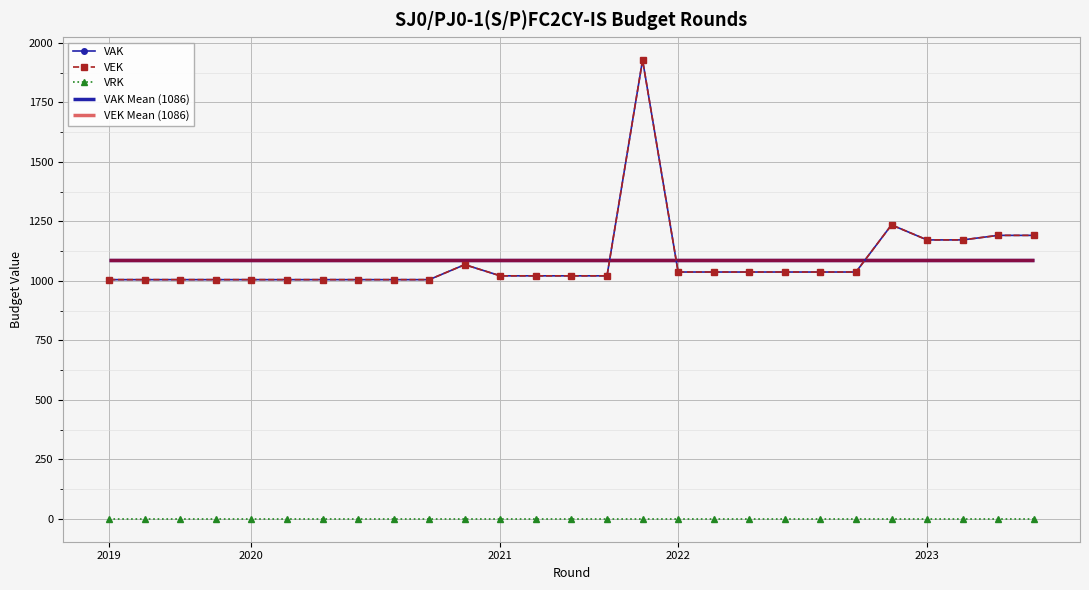

What is the difference between the VEK values at 24 and 16?

135